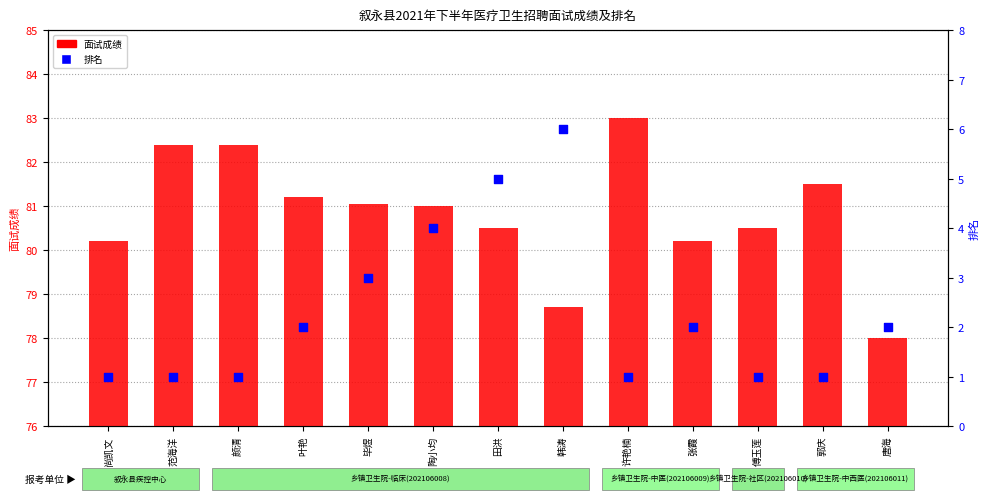

Which series contains the lowest Y value?

排名